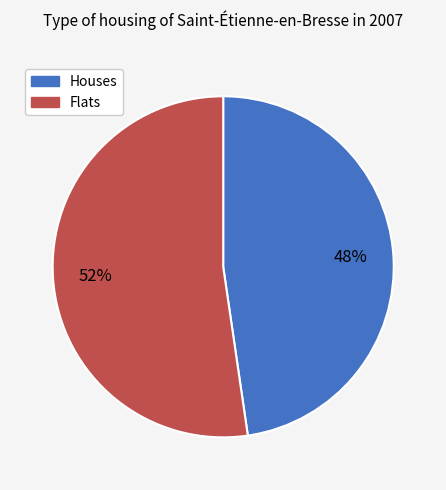

Is there a majority slice in this chart?

Yes